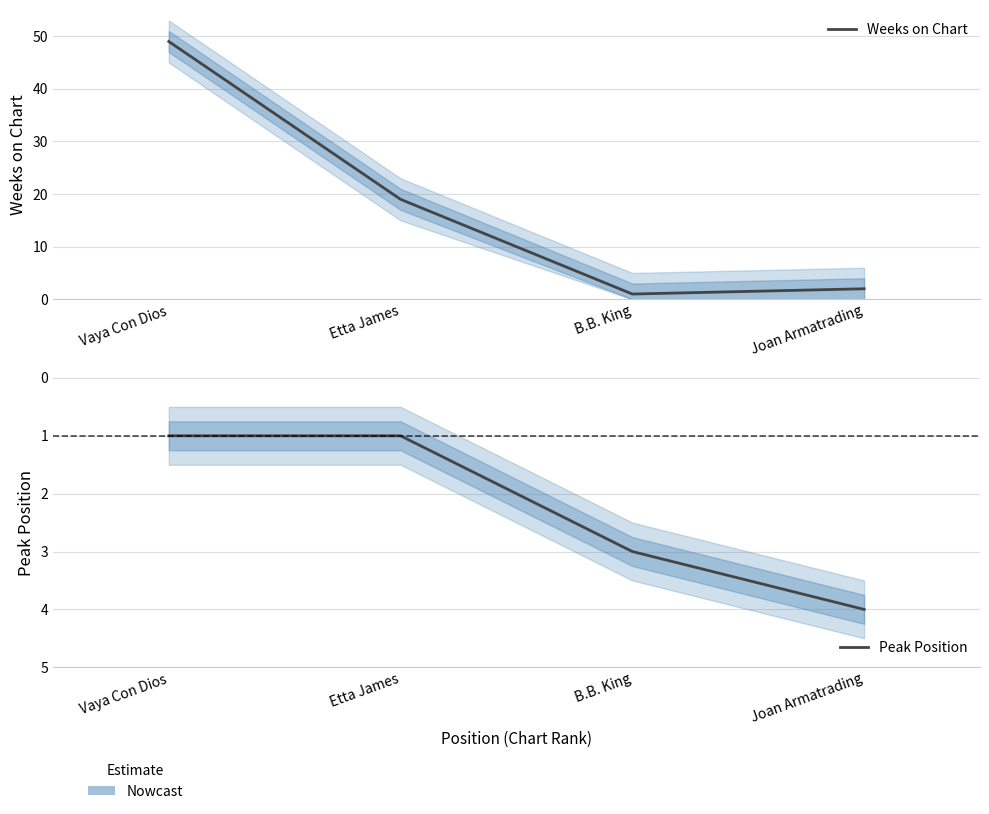

After their last crossing, which series has the higher values: Weeks on Chart or Peak Position?

Peak Position